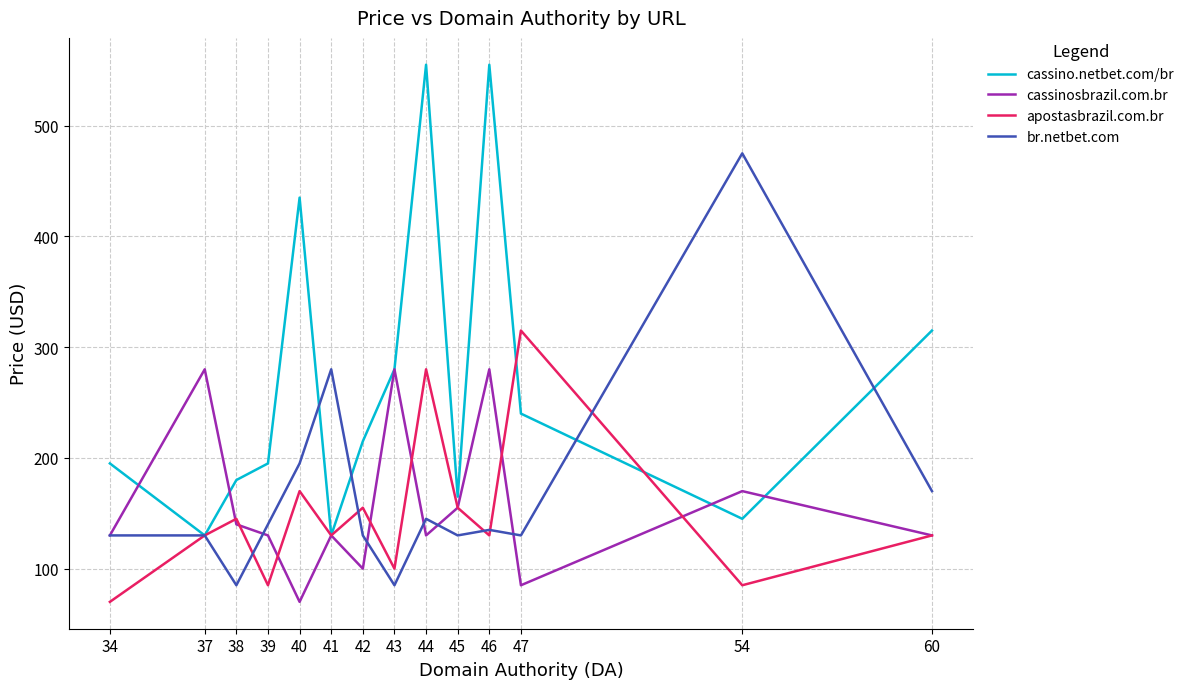

What are all the series names shown in the legend?

cassino.netbet.com/br, cassinosbrazil.com.br, apostasbrazil.com.br, br.netbet.com